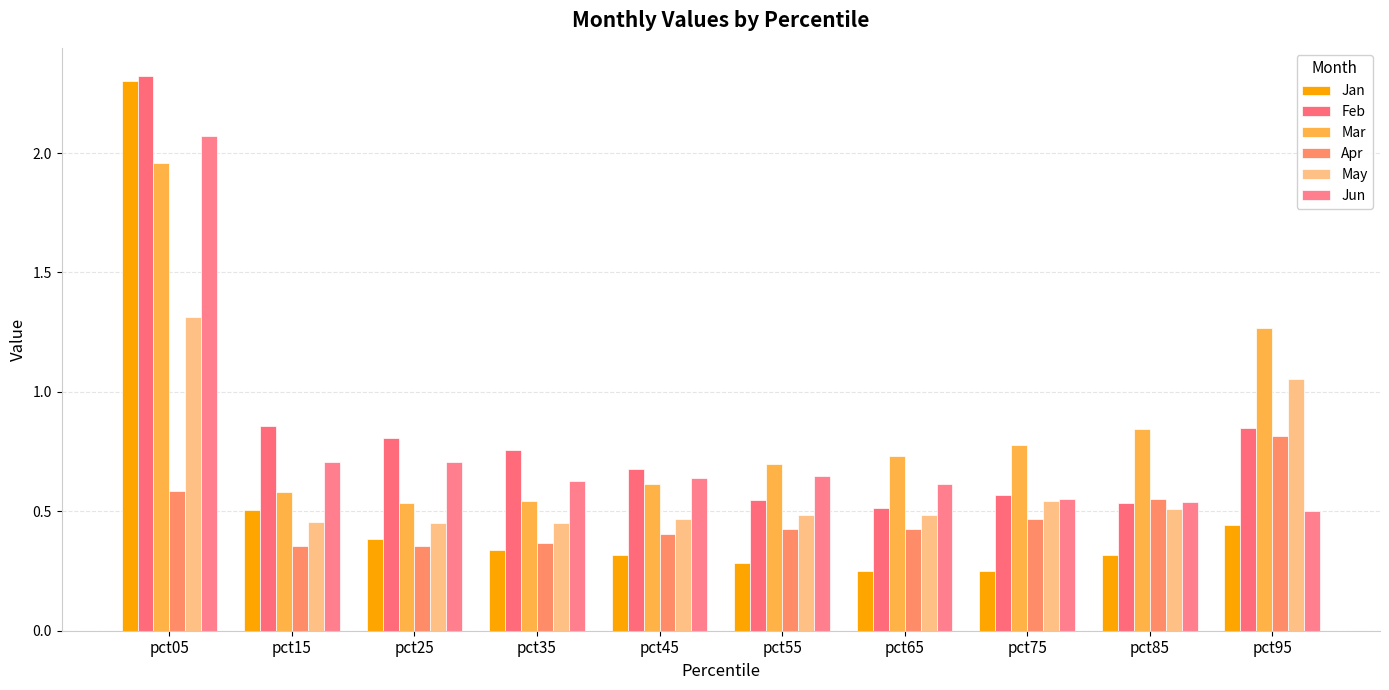

What is the difference between the Jan values at pct45 and pct15?

0.2